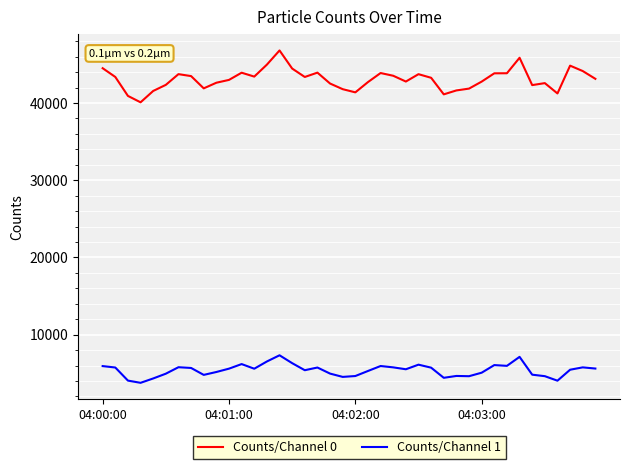

Which series has the largest range (max minus min)?

Counts/Channel 0